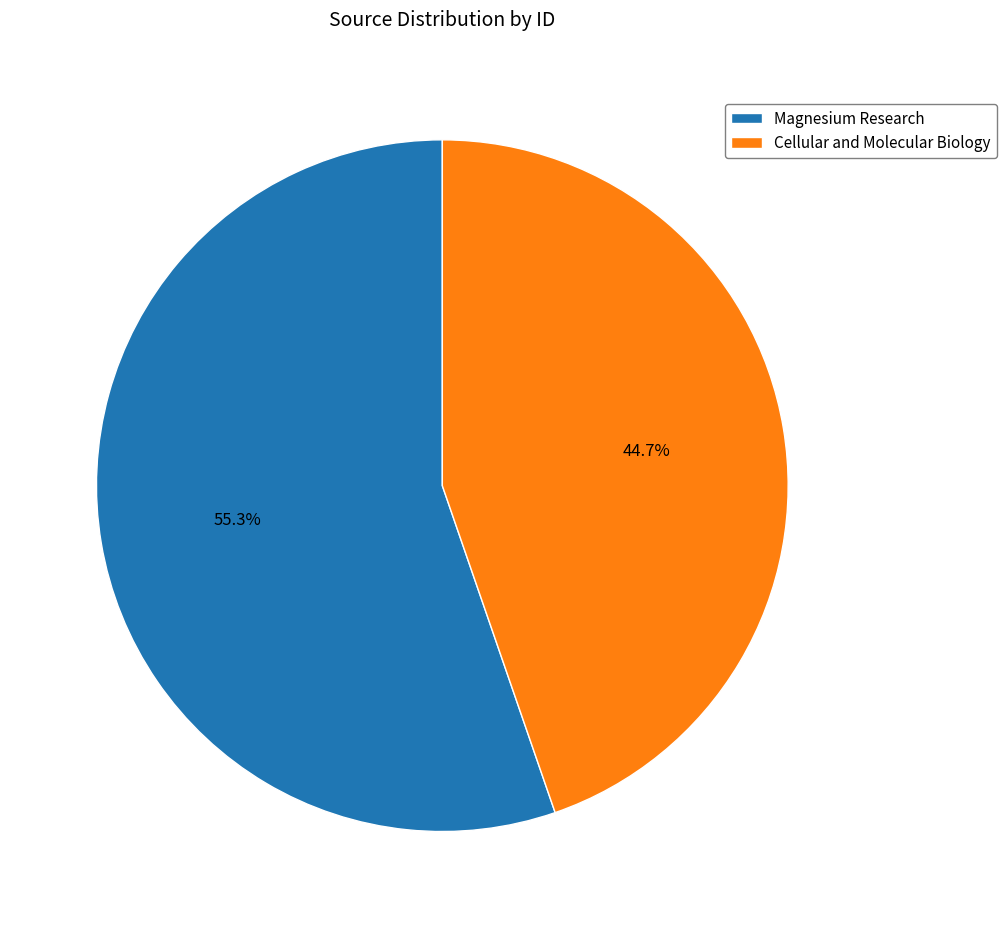

The Magnesium Research slice represents 61% of the pie. True or false?

False